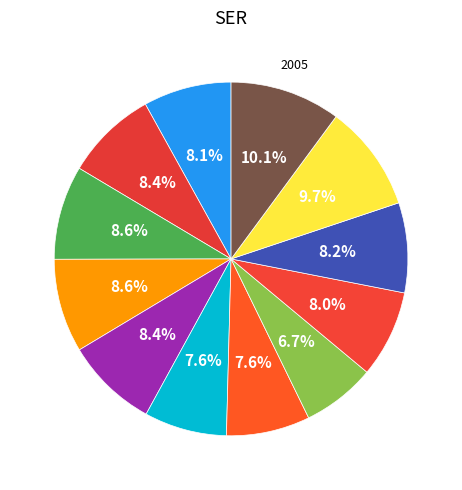

Which slice is the largest?

2005